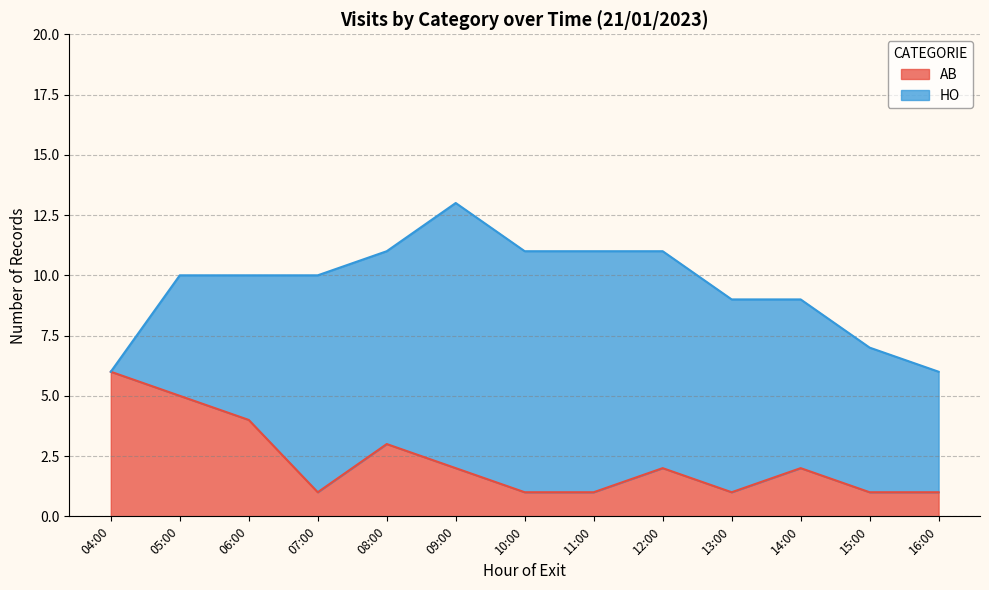

What is the sum of all values?

30